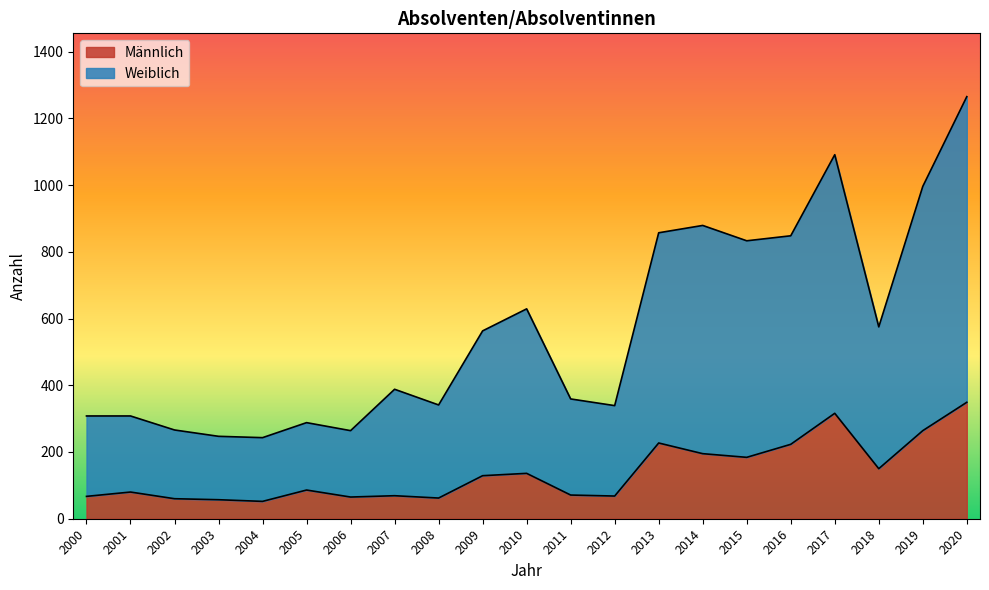

Is the value of Männlich at 2005 greater than the value of Weiblich at 2006?

No